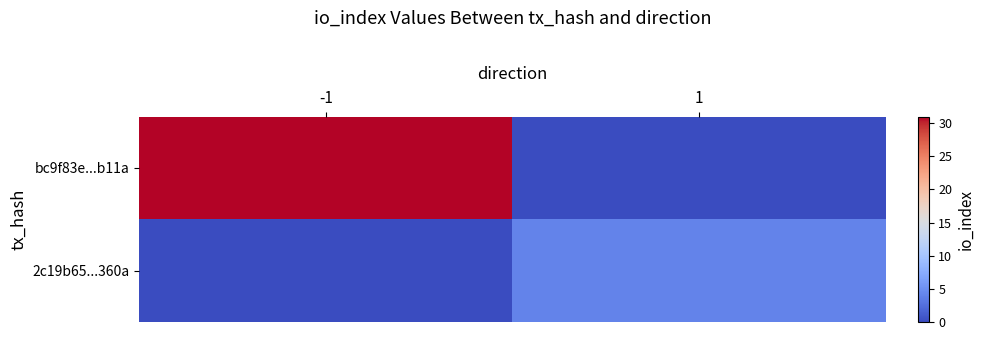

Count the number of categories in the chart.

2